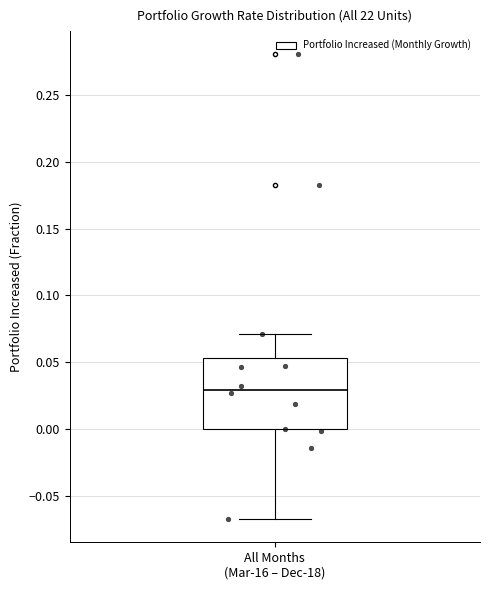

Transcribe this box plot: give where the median line is, the range the box spans, and where the two whiskers end, as read against the y-axis. The values are not printed on the chart, so give them approximately, as read against the axis.

median 0.030, box 0.000 to 0.055, whiskers -0.070 to 0.070